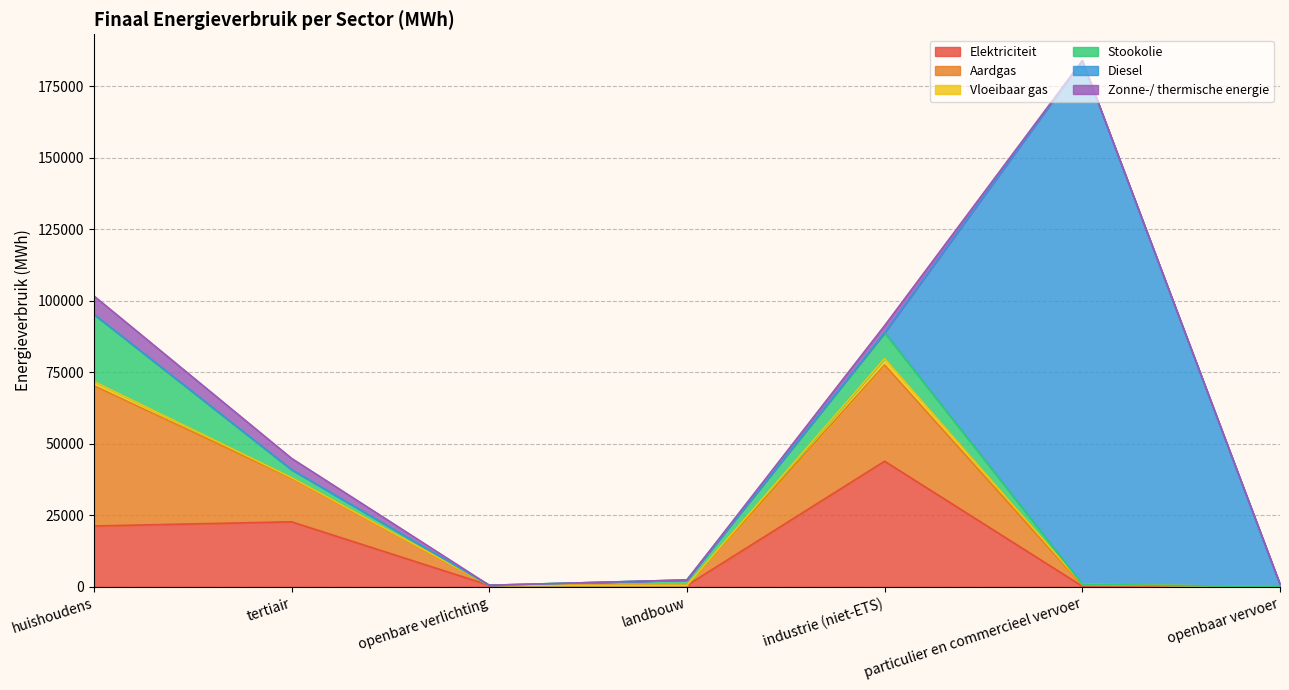

What is the total value across all series at landbouw?

2416.2